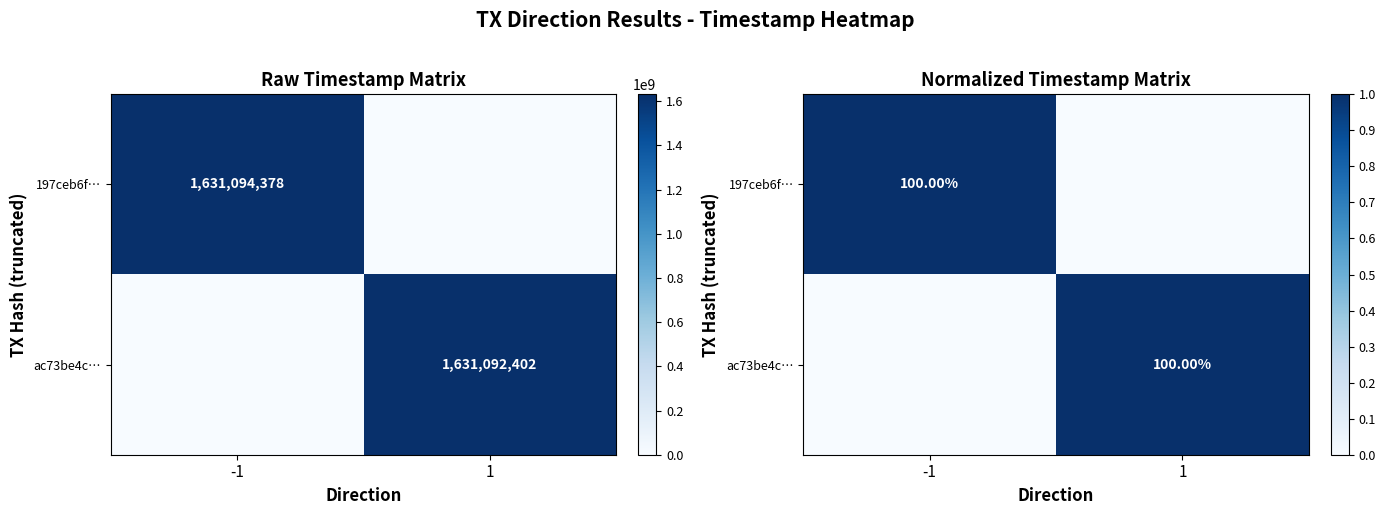

The ac73be4c… series shows 1 at 1. True or false?

True